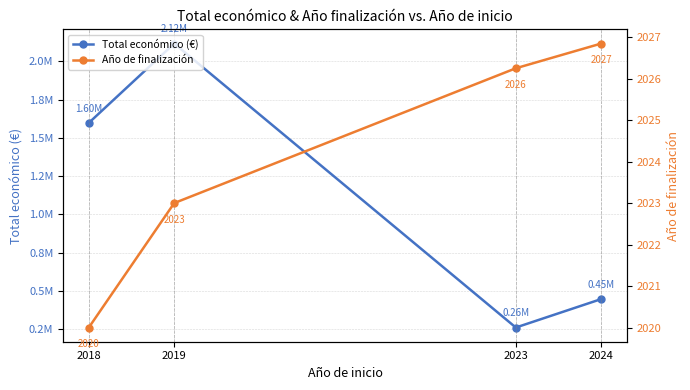

The value of Año de finalización at 2024 is 712.4. True or false?

False